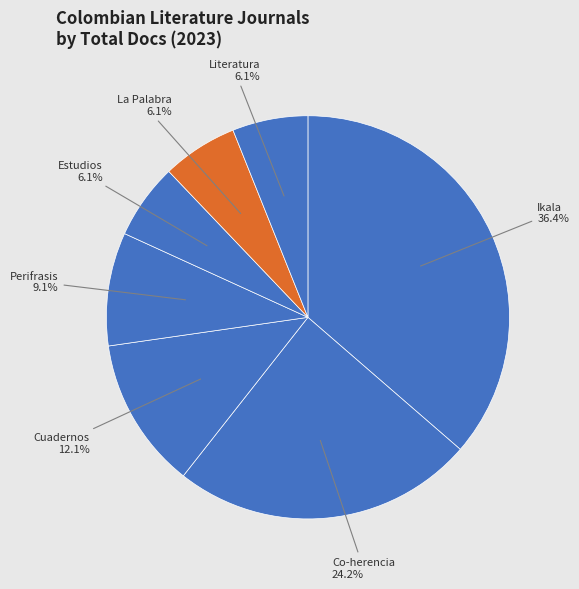

Is there any slice that represents more than half of the pie?

No